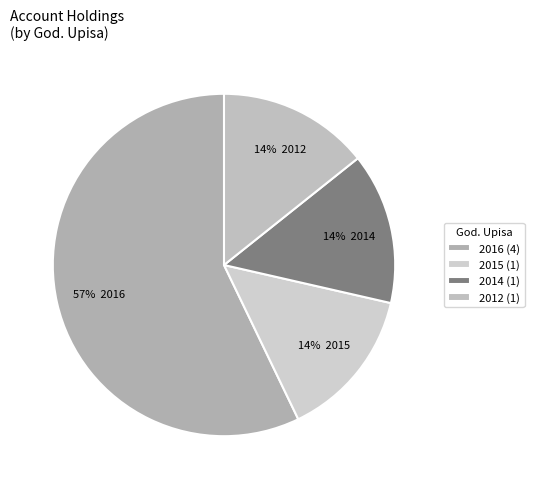

To the nearest percent, what is the average slice percentage?

25%